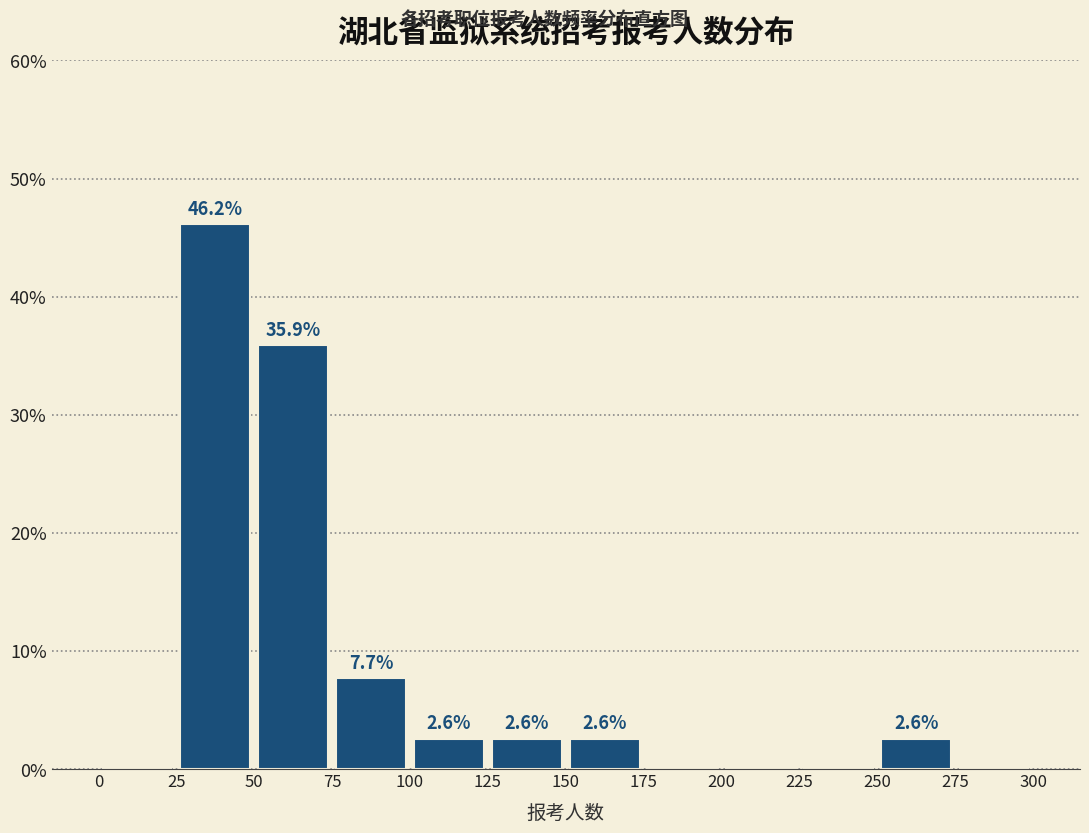

Over which range of the x-axis is the bar tallest?

25 to 50